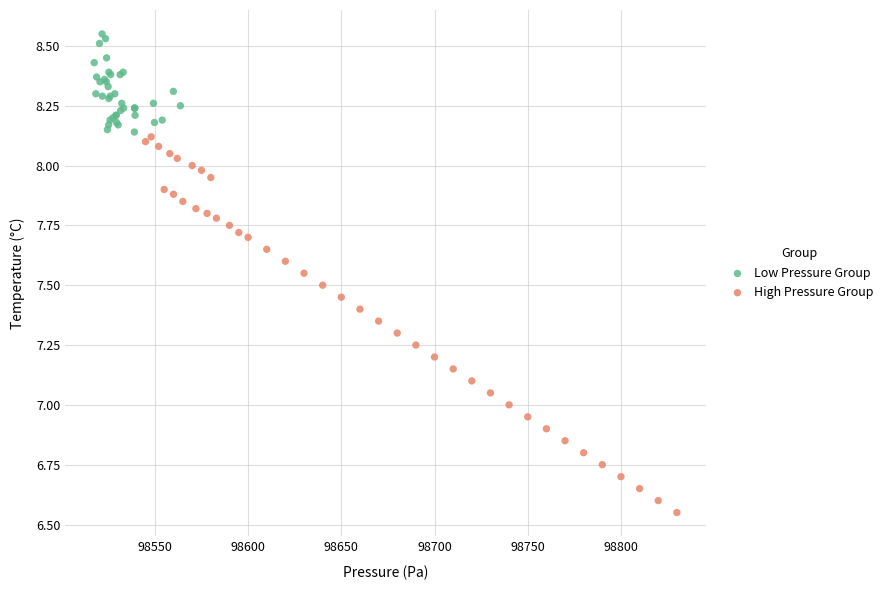

Which series has the widest spread of Y values?

High Pressure Group